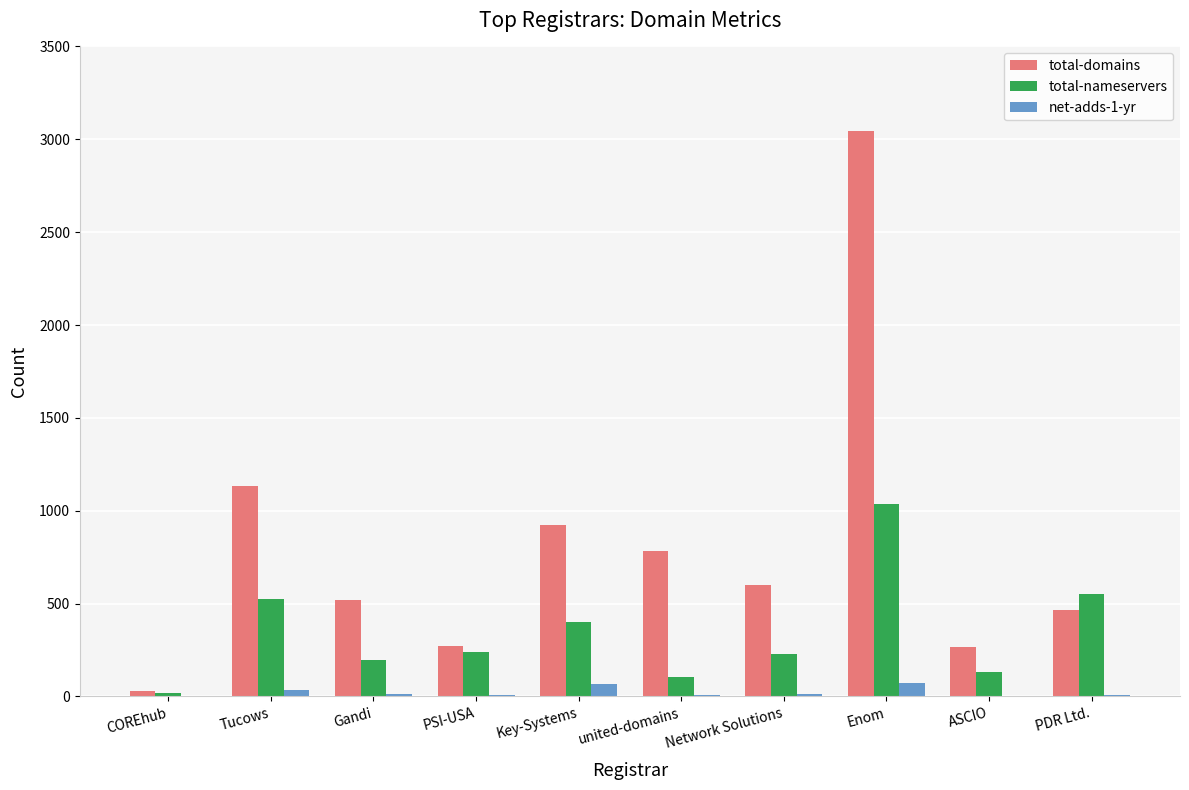

Between Key-Systems and Network Solutions, which series saw the biggest shift?

total-domains